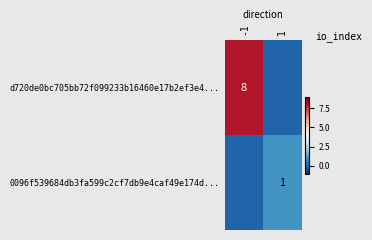

What is the greatest value displayed?

8